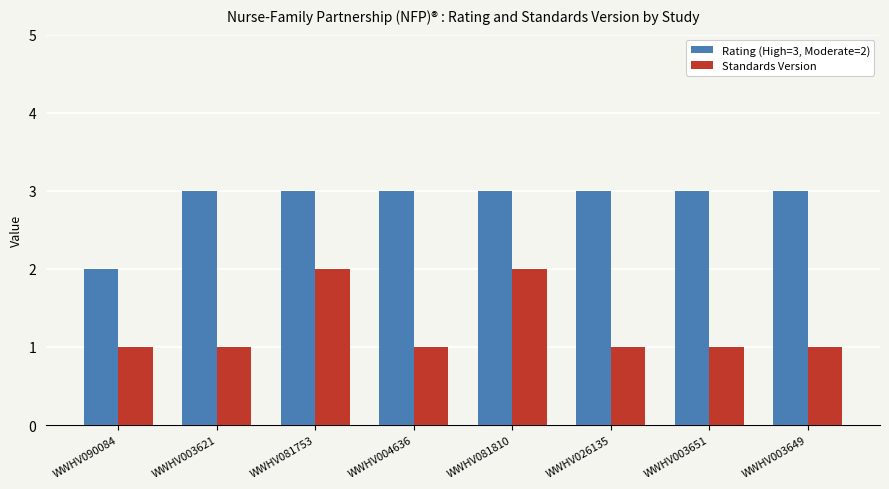

Are the bars grouped side by side (vs. stacked)?

Yes